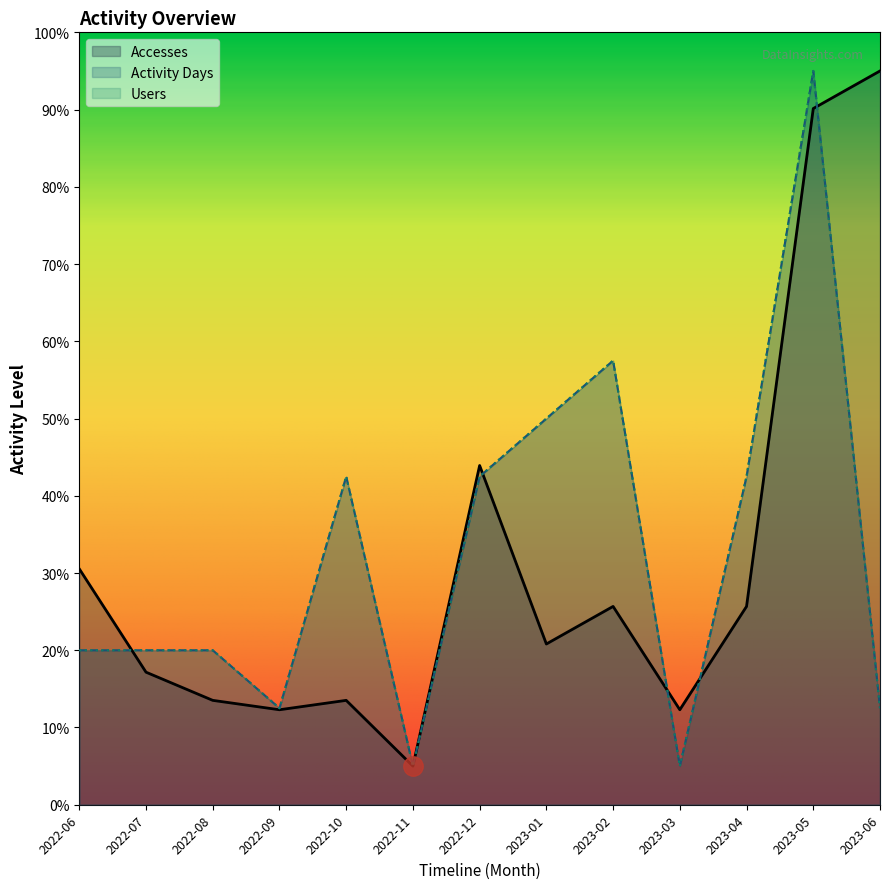

How many categories are shown in the chart?

13